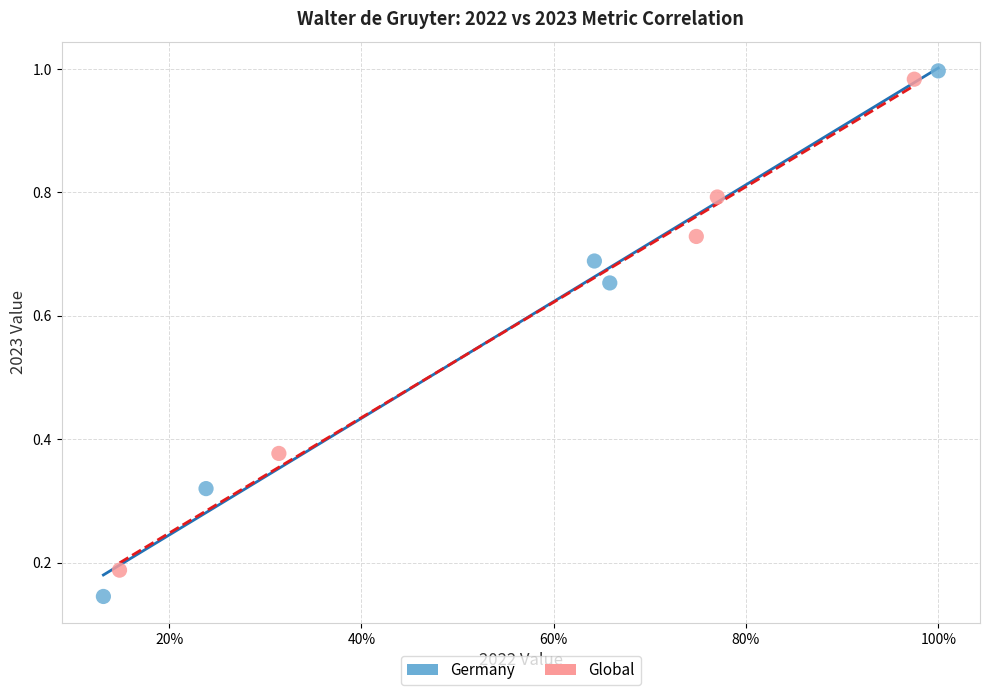

What are all the series names shown in the legend?

Germany, Global